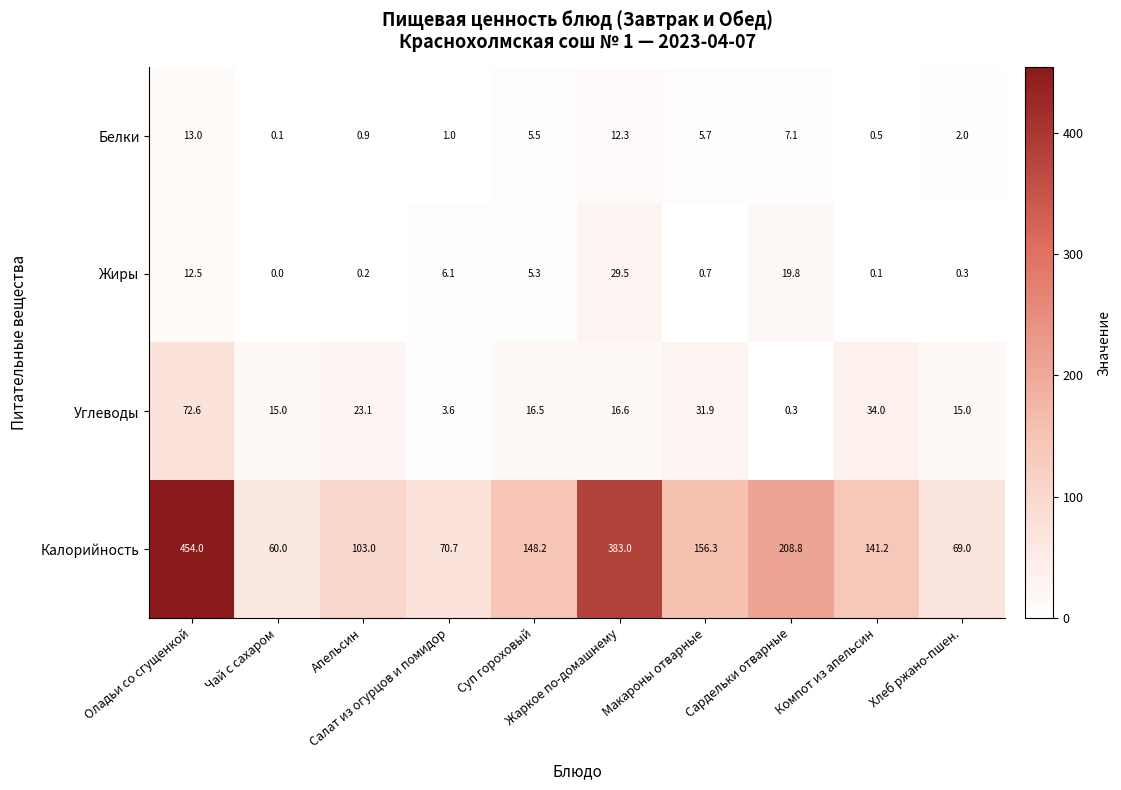

Rank the series by their maximum value, from highest to lowest.

Калорийность, Углеводы, Жиры, Белки